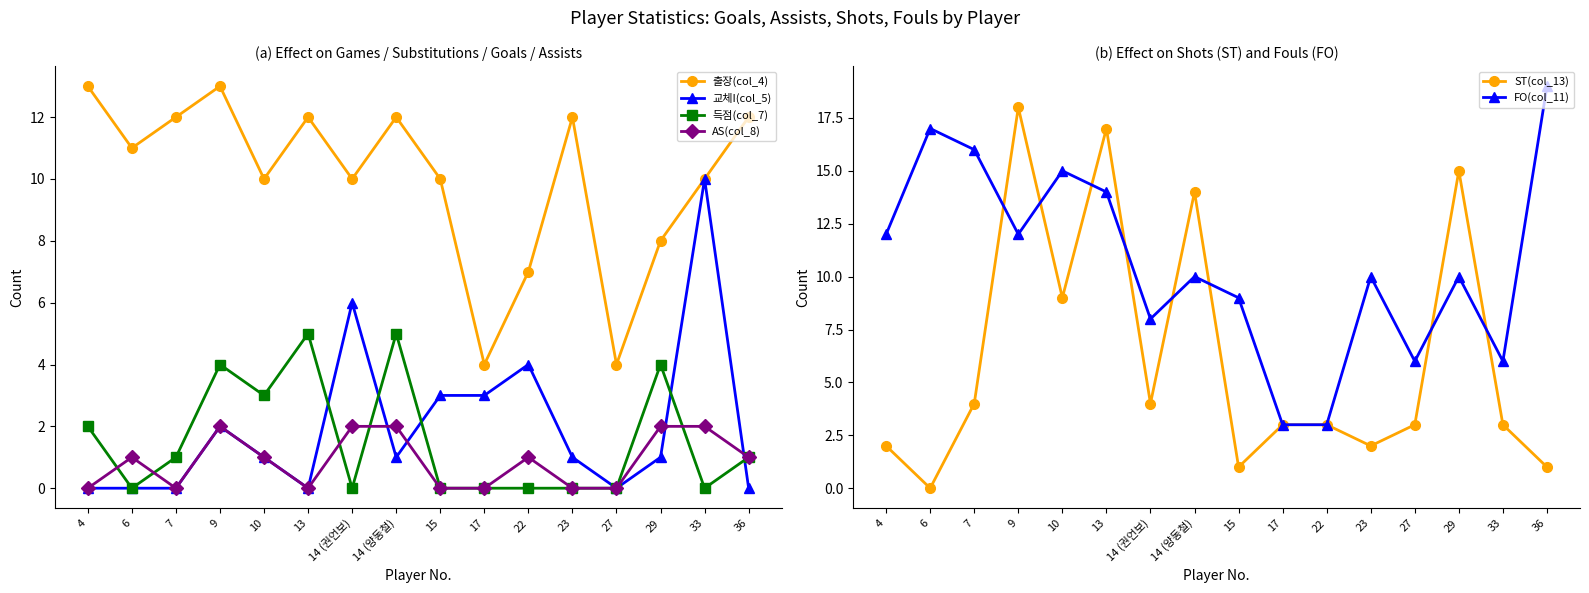

How many values in the 득점(col_7) series exceed 1?

6